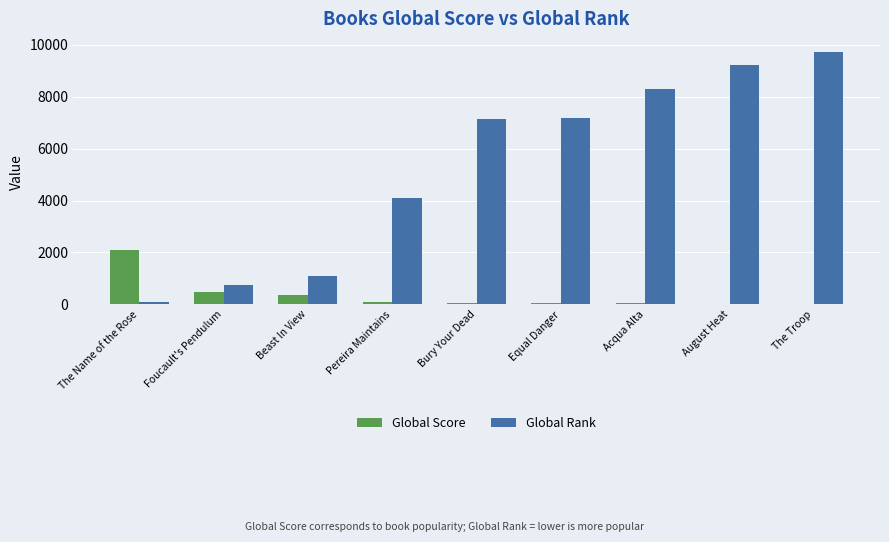

Which series has the largest total across all categories?

Global Rank